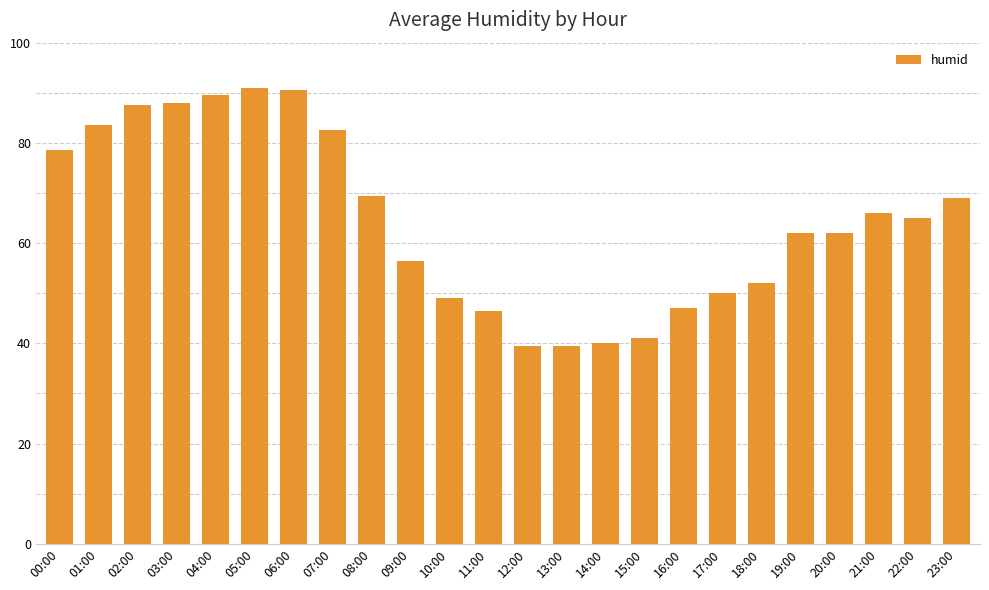

Where is the data nearest to the value 65?

22:00